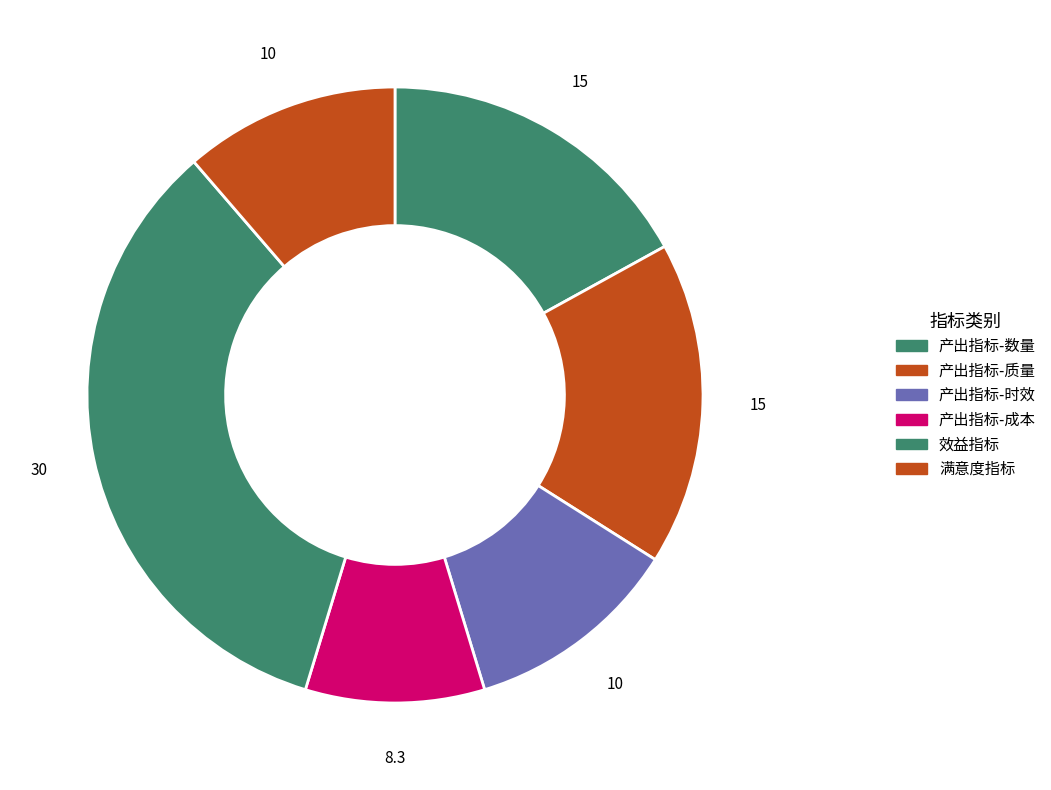

Count the number of slices in the pie.

6